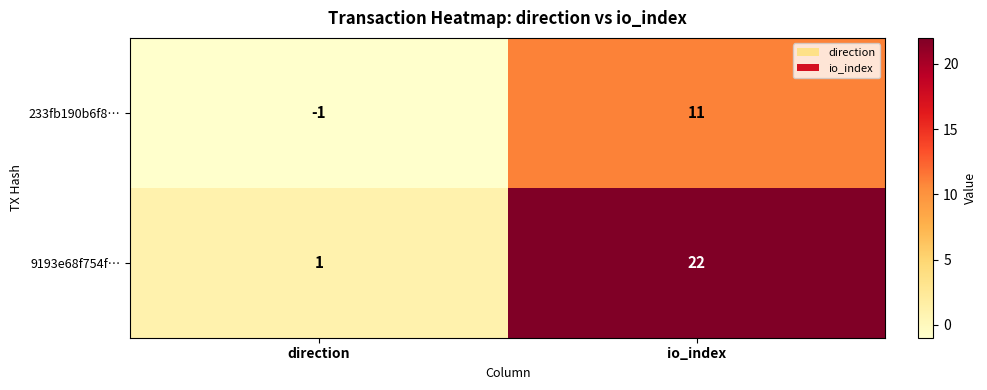

At how many categories does at least one series exceed 21?

1